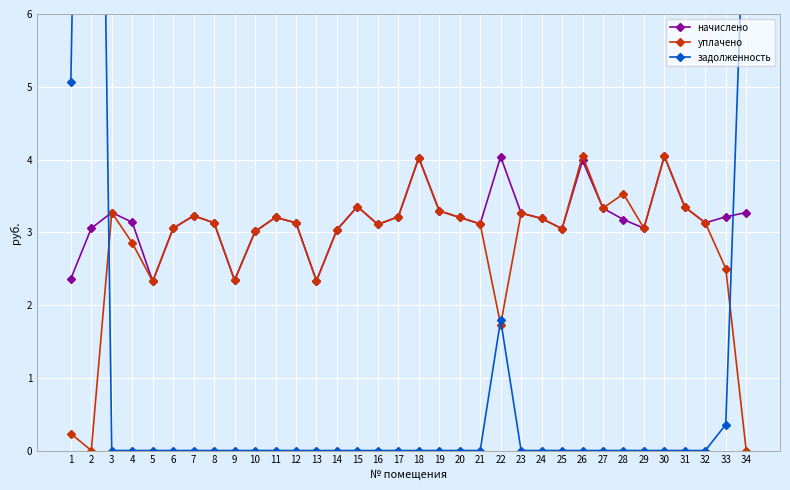

Which has a higher value, 24 or 9?

24